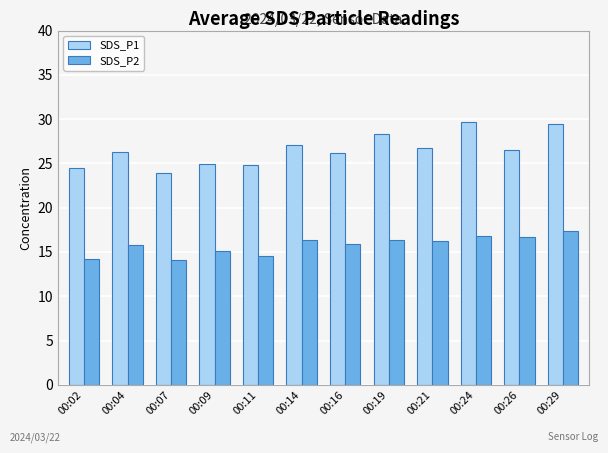

Is it true that SDS_P1 equals 16.9 at 00:26?

False